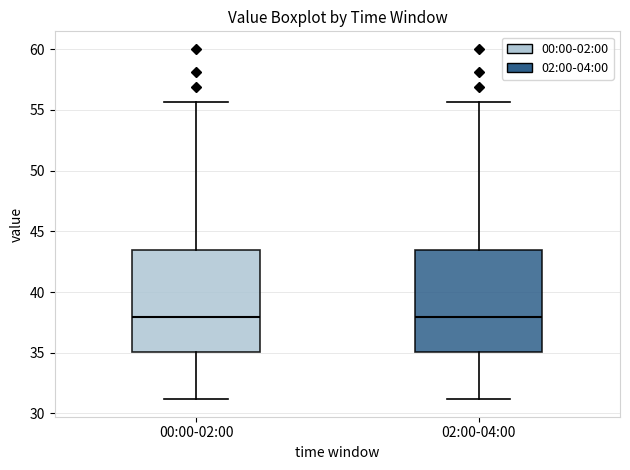

Reading left to right, transcribe this box plot: for each box, give where its median line is, the range the box spans, and where its two whiskers end, as read against the y-axis. The values are not printed on the chart, so give them approximately, as read against the axis.

00:00-02:00: median 38.0, box 35.0 to 43.5, whiskers 31.0 to 55.5
02:00-04:00: median 38.0, box 35.0 to 43.5, whiskers 31.0 to 55.5